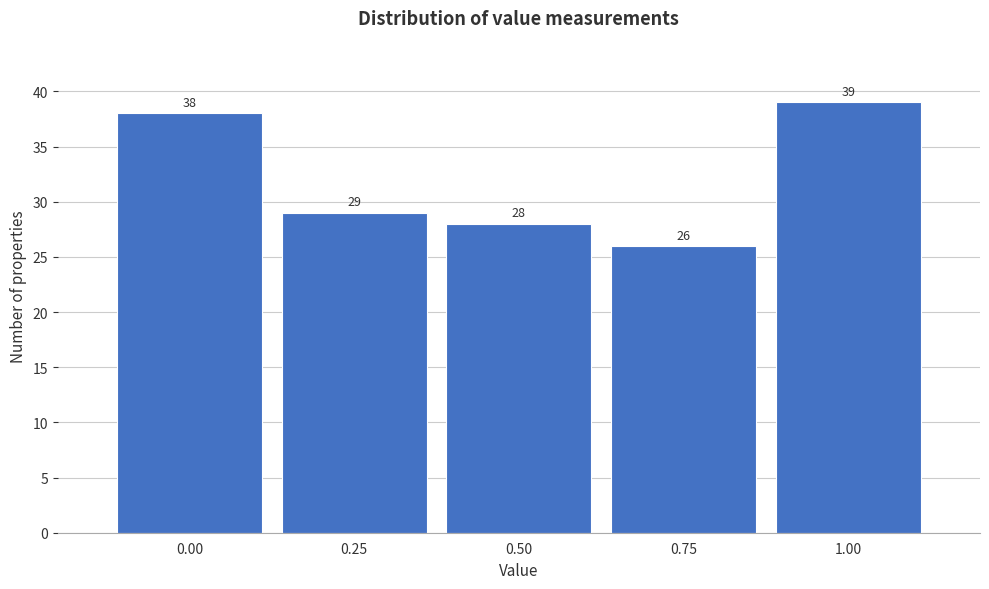

Reading left to right, list every bar in this chart as the range it spans on the x-axis followed by its height. The bar edges are not printed on the chart, so give them approximately, as read against the axis.

-0.125 to 0.125: 38
0.125 to 0.375: 29
0.375 to 0.625: 28
0.625 to 0.875: 26
0.875 to 1.125: 39